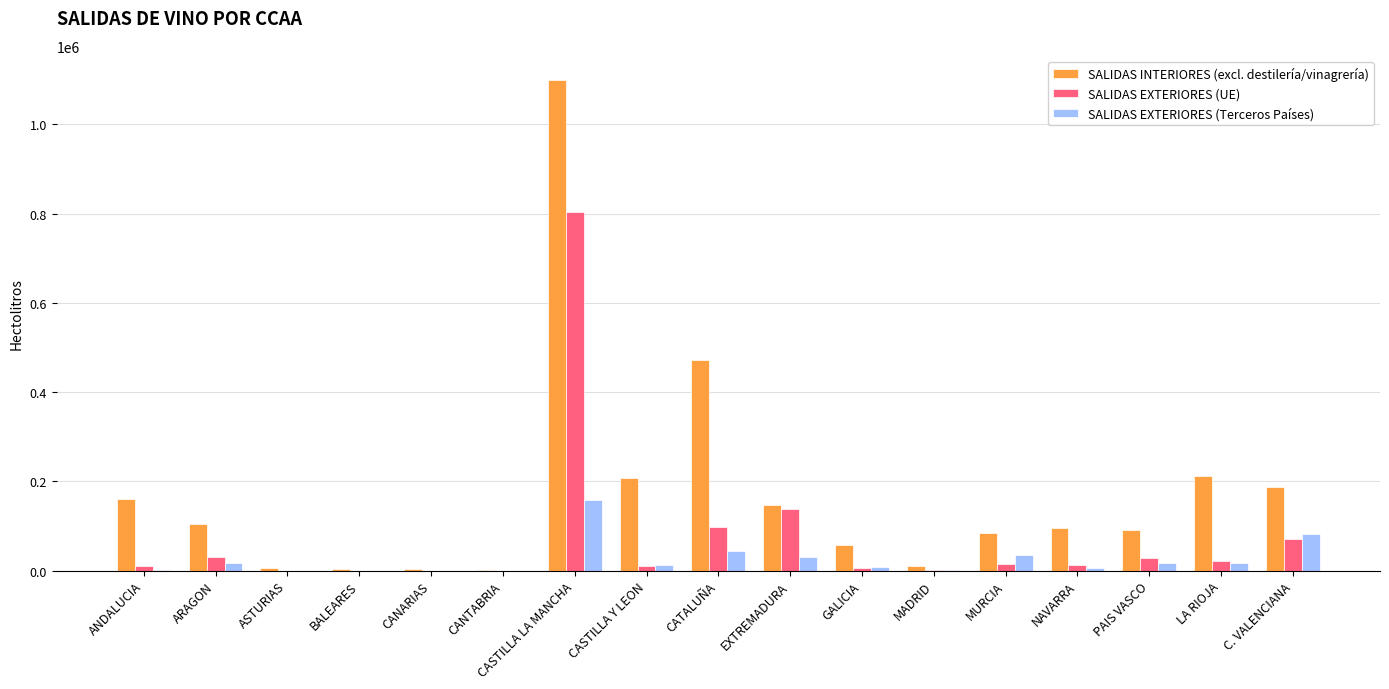

Which series has the largest total across all categories?

SALIDAS INTERIORES (excl. destilería/vinagrería)